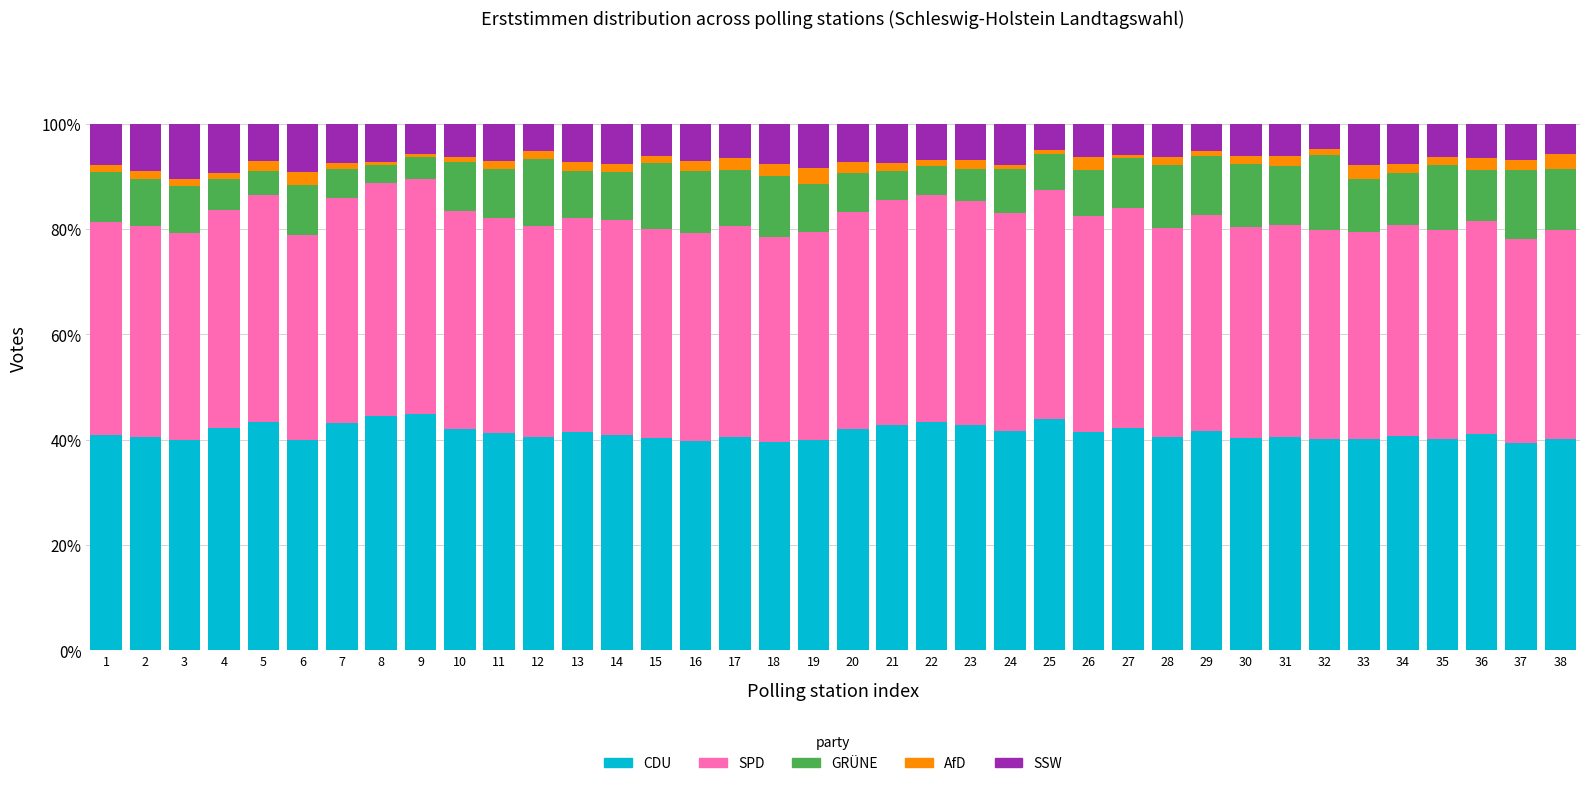

What is the highest value of the CDU series?

44.8